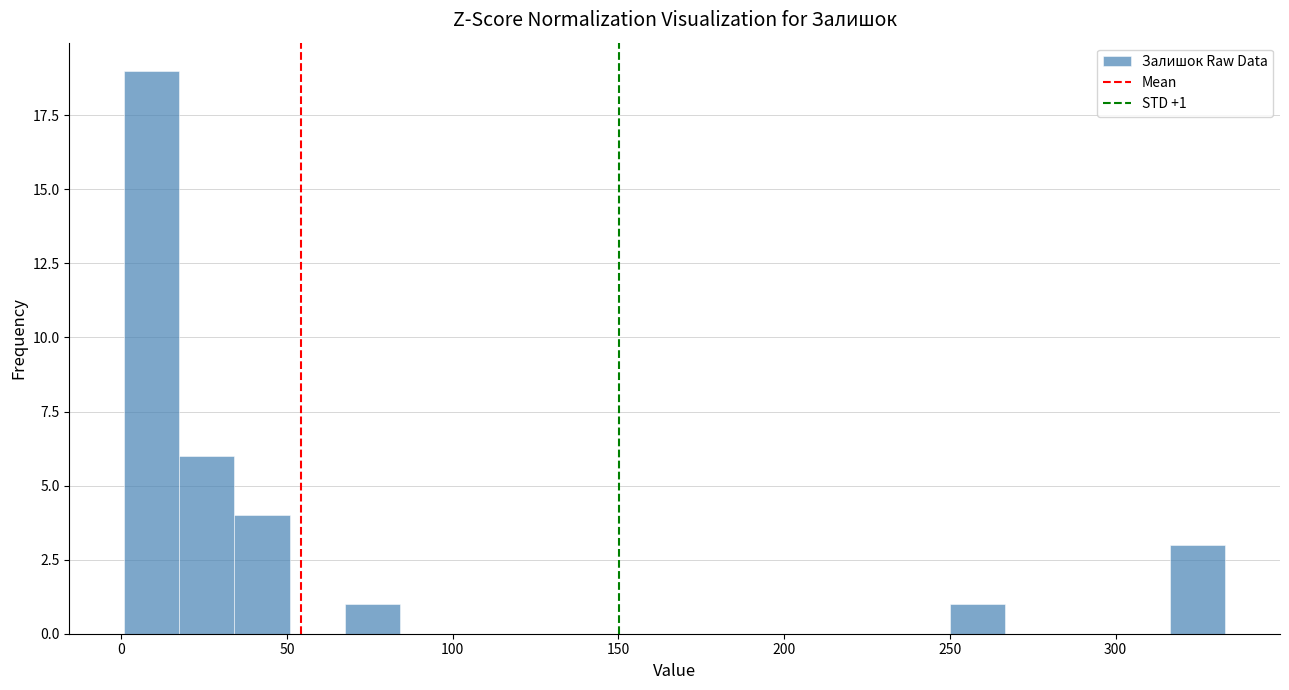

Read against the x-axis, roughly where is the centre of the tallest bar?

10